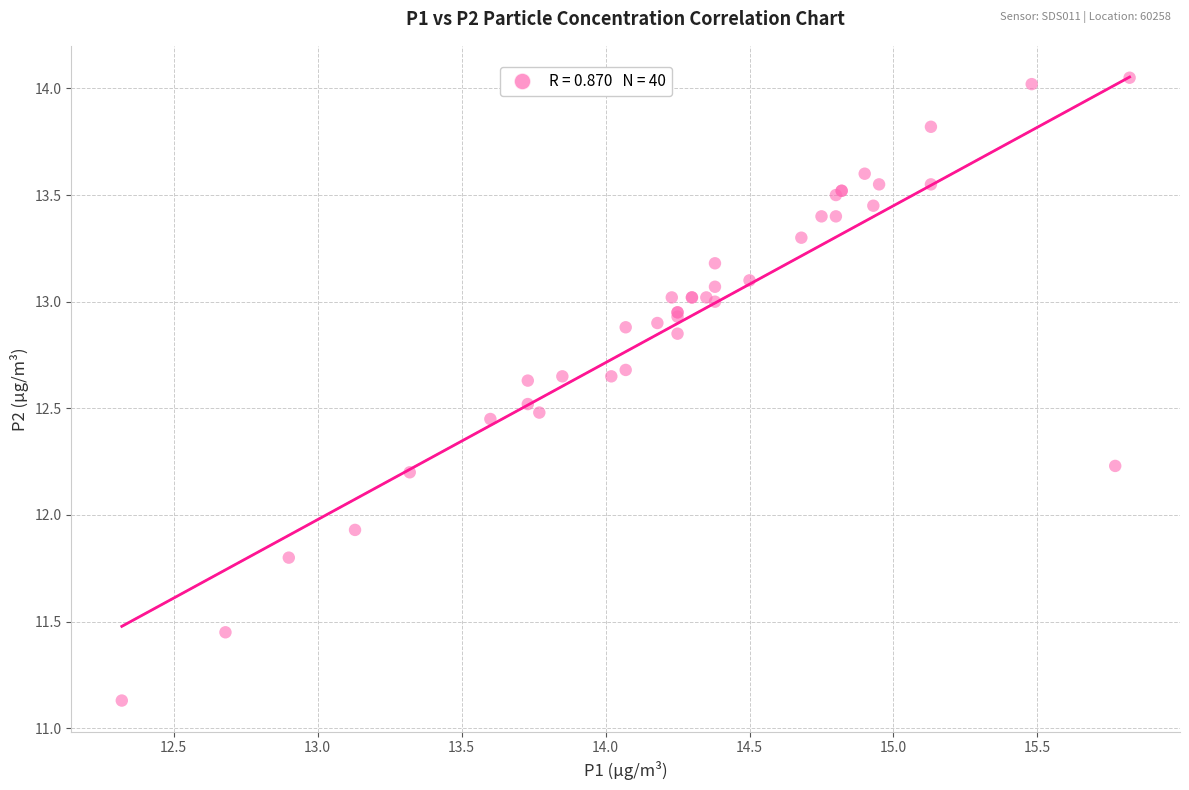

What Y value in the scatter plot is closest to 12?

11.9